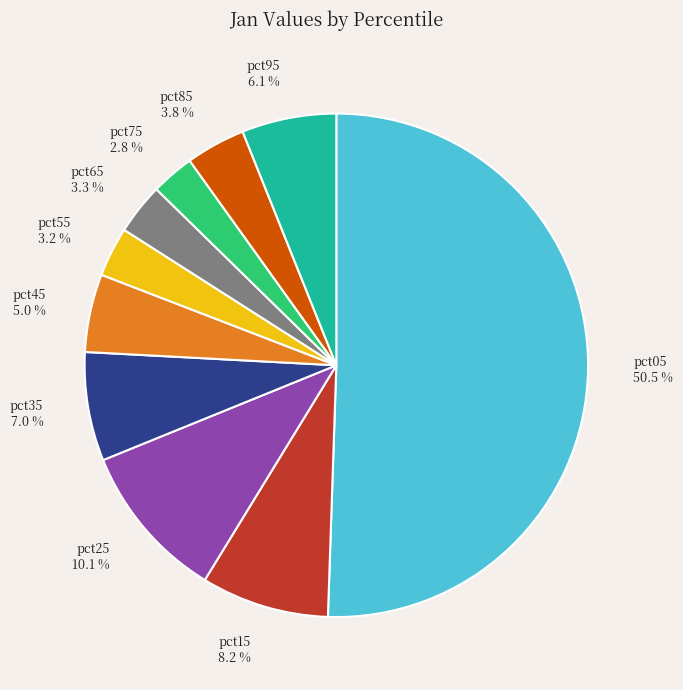

To the nearest percent, what portion does pct85 represent?

4%